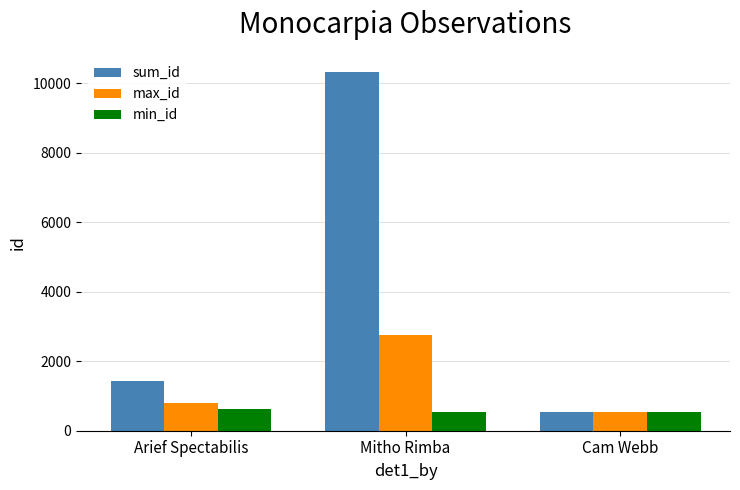

What is the label of the 2nd bar from the right?

Mitho Rimba